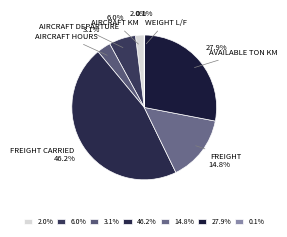

Which category has the biggest portion of the pie?

46.2%